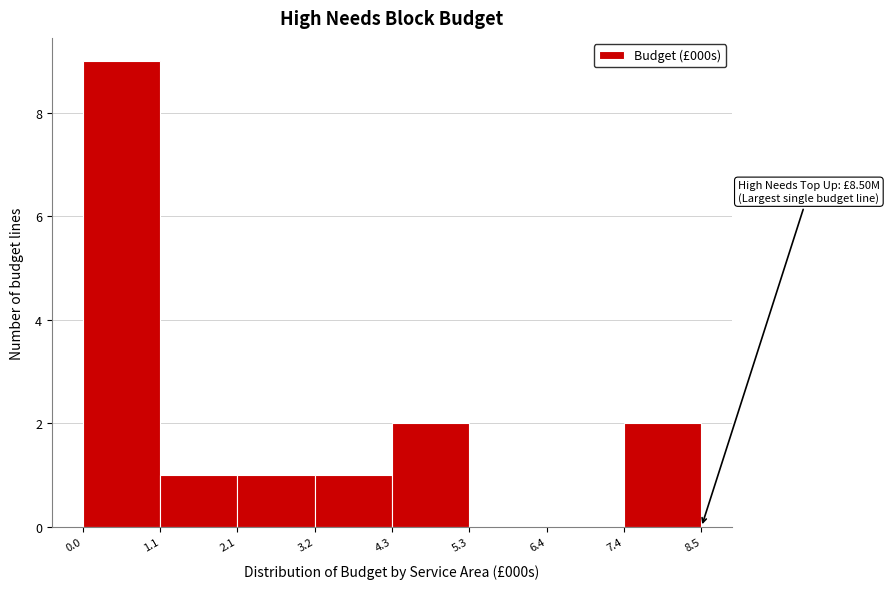

Which range on the x-axis has the tallest bar?

0.0 to 1.1